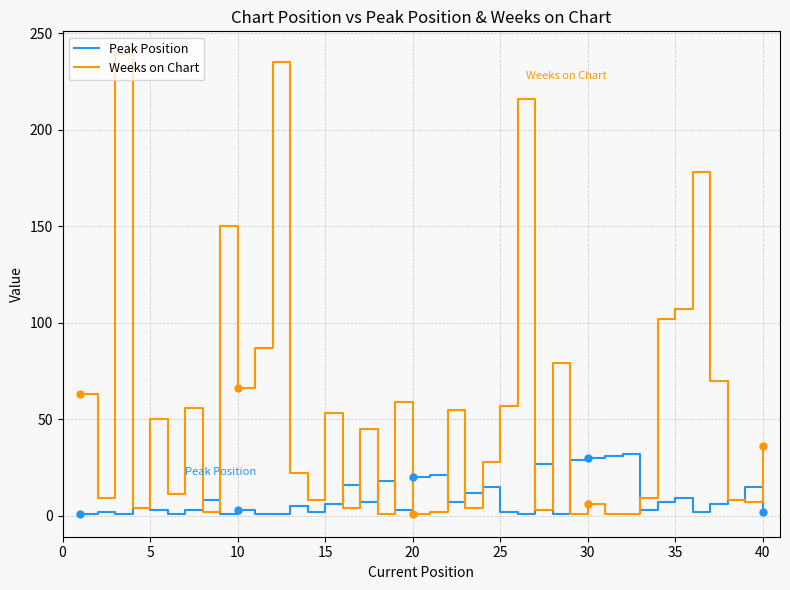

Rank the series by their maximum value, from lowest to highest.

Peak Position, Weeks on Chart